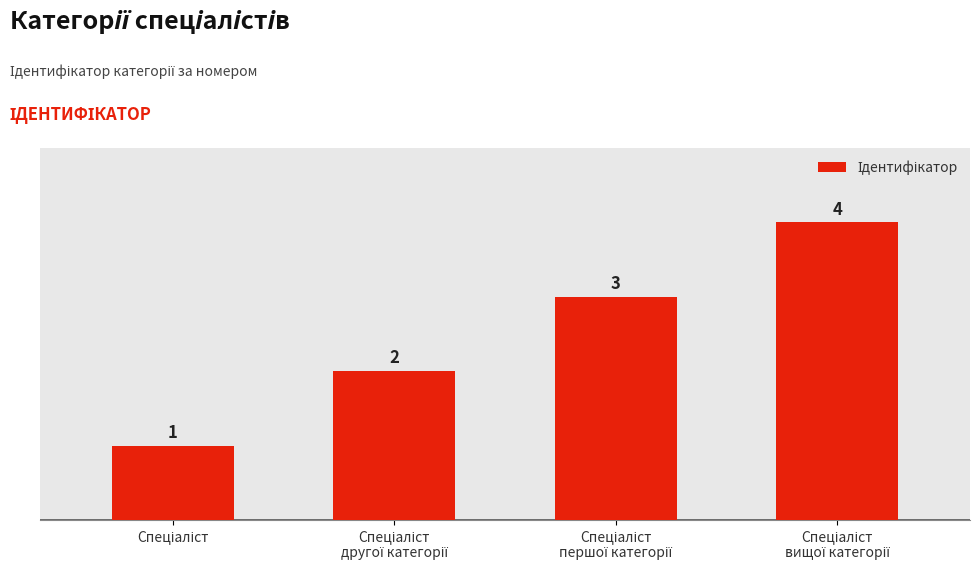

What is the maximum value shown in the chart?

4